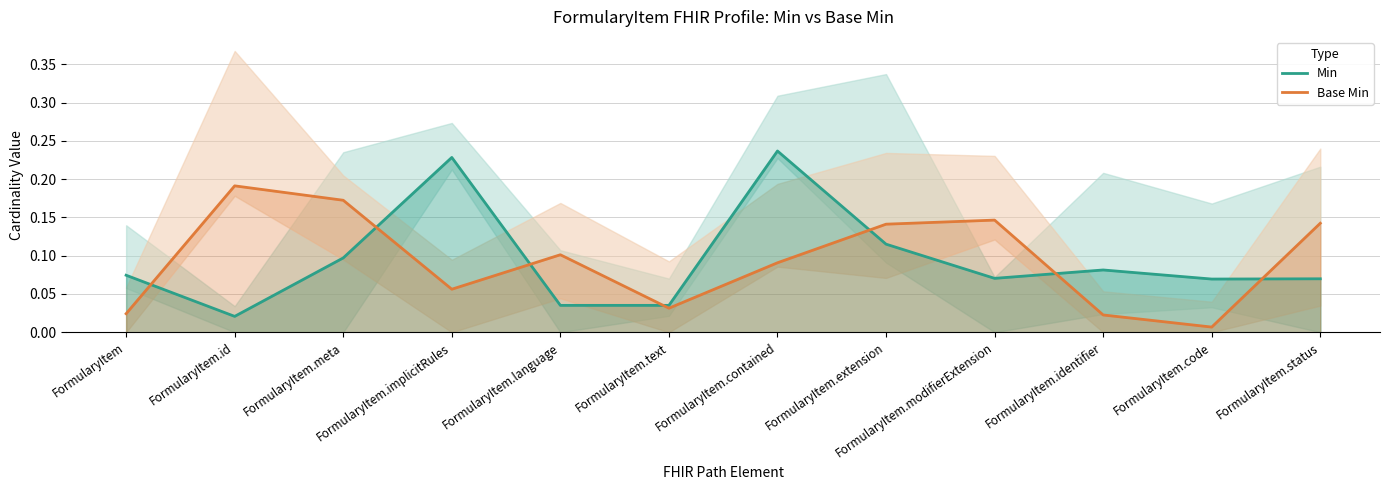

Where do Min and Base Min first cross each other?

FormularyItem and FormularyItem.id